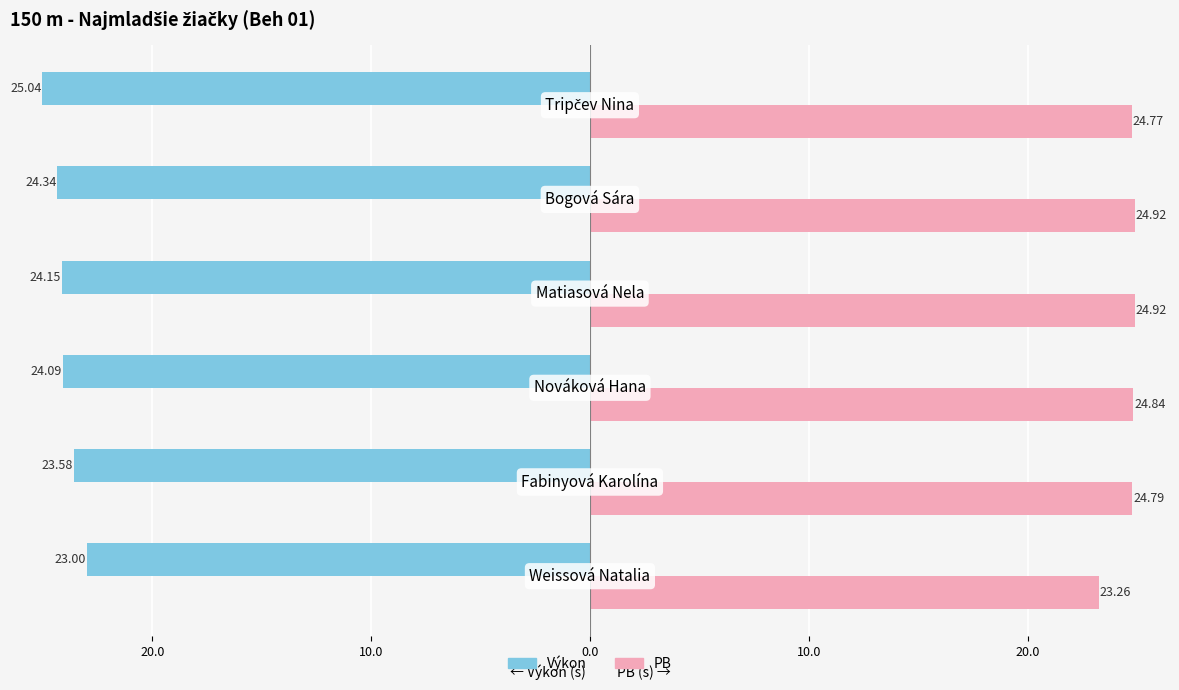

How many values in the PB series exceed 24?

5